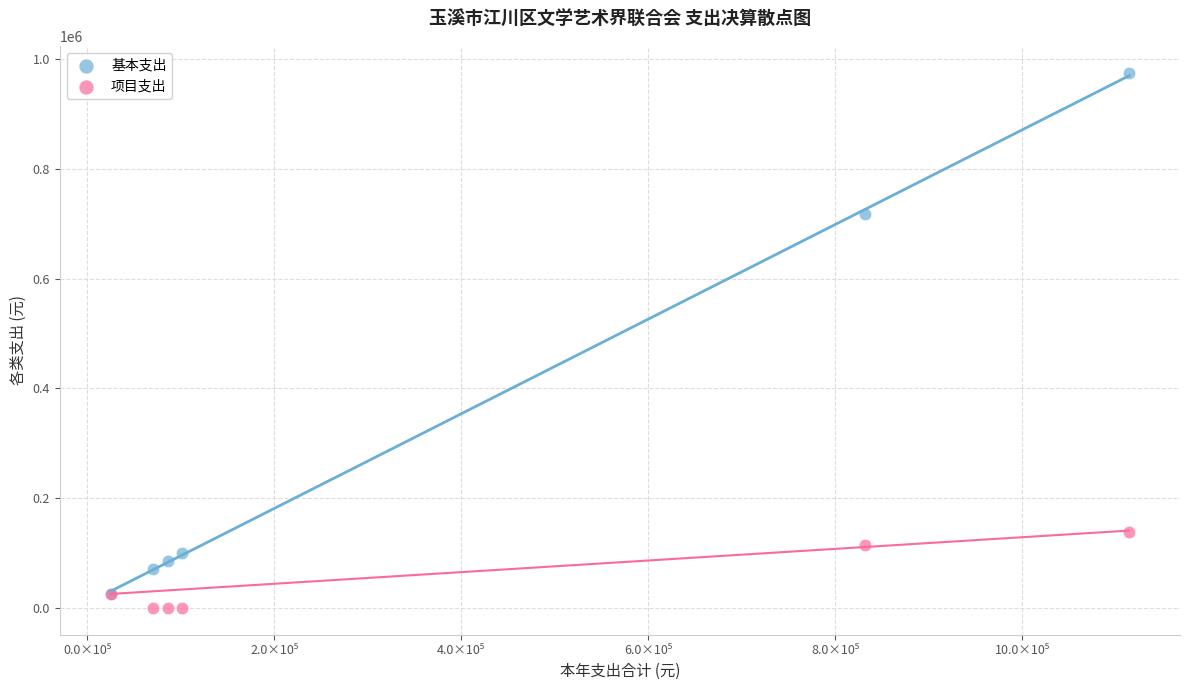

Which series has the widest spread of Y values?

基本支出